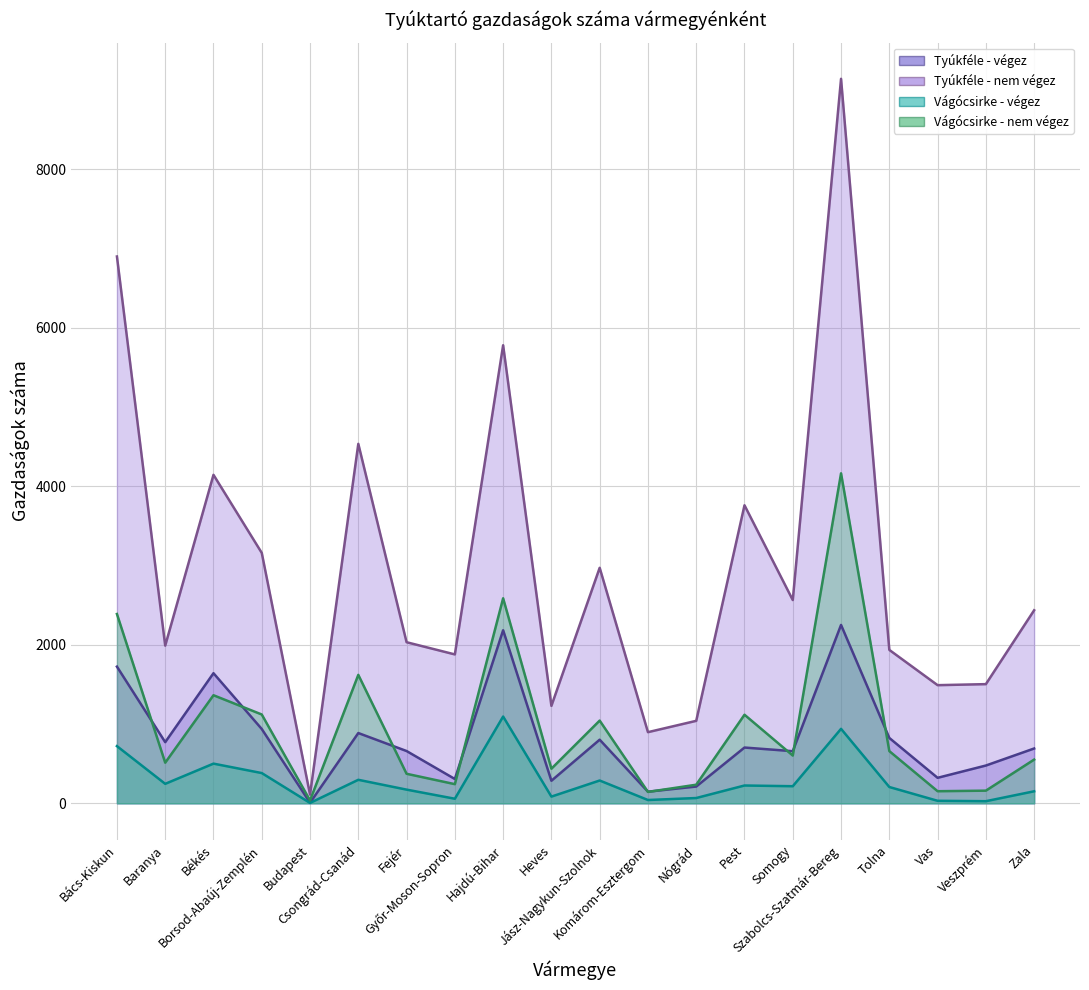

True or false: Tyúkféle - nem végez and Tyúkféle - végez cross at least once.

False